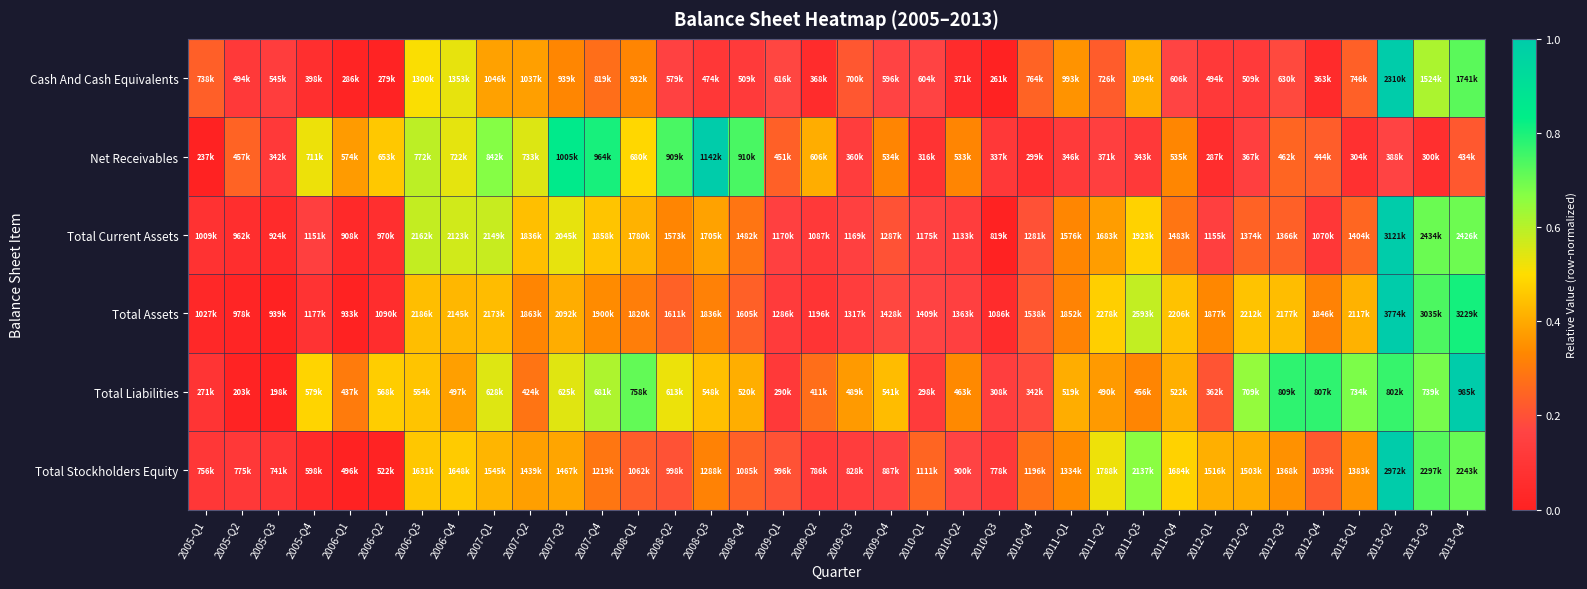

At how many categories does at least one series exceed 0?

36